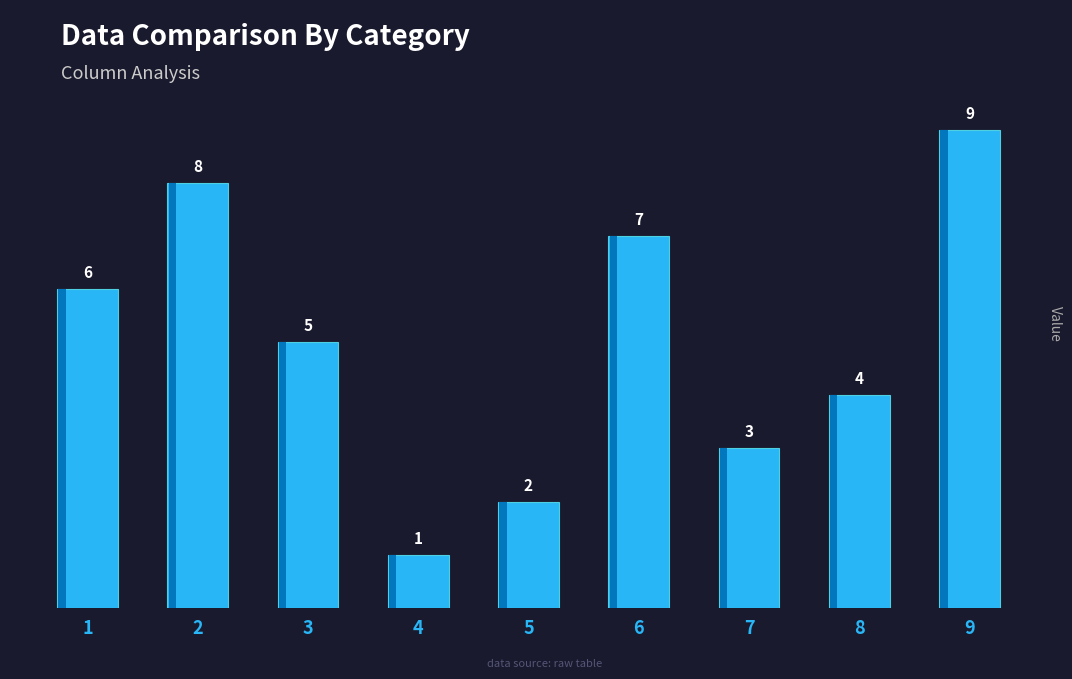

Between 8 and 3, which is larger?

3